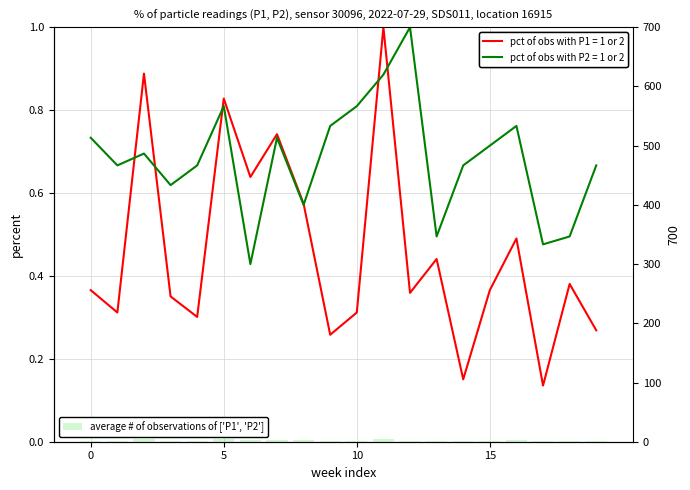

Count the number of values greater than 1.

18